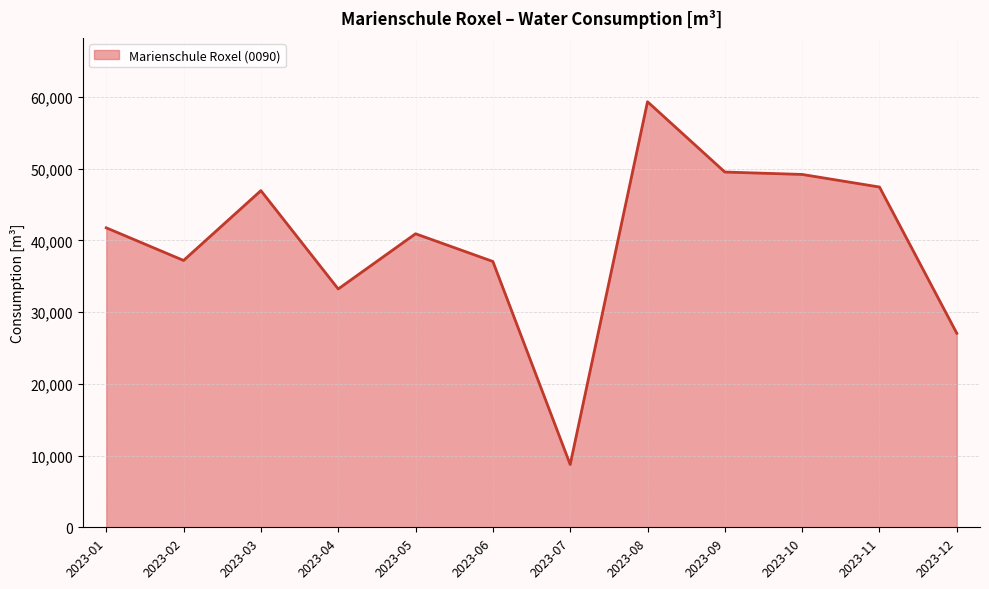

Rank the categories by value from highest to lowest.

2023-08, 2023-09, 2023-10, 2023-11, 2023-03, 2023-01, 2023-05, 2023-02, 2023-06, 2023-04, 2023-12, 2023-07